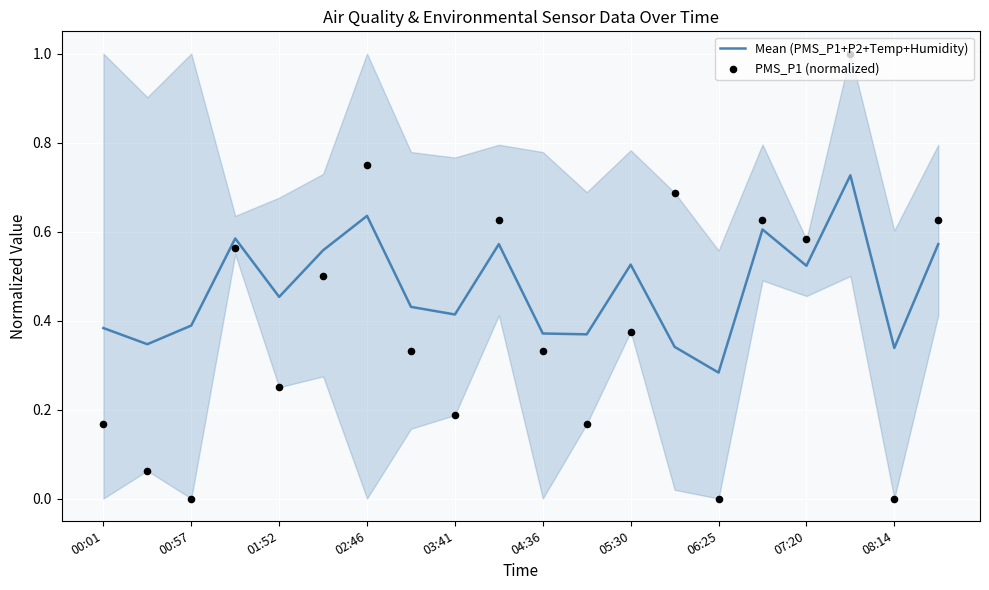

What are all the series names shown in the legend?

Mean (PMS_P1+P2+Temp+Humidity), PMS_P1 (normalized)